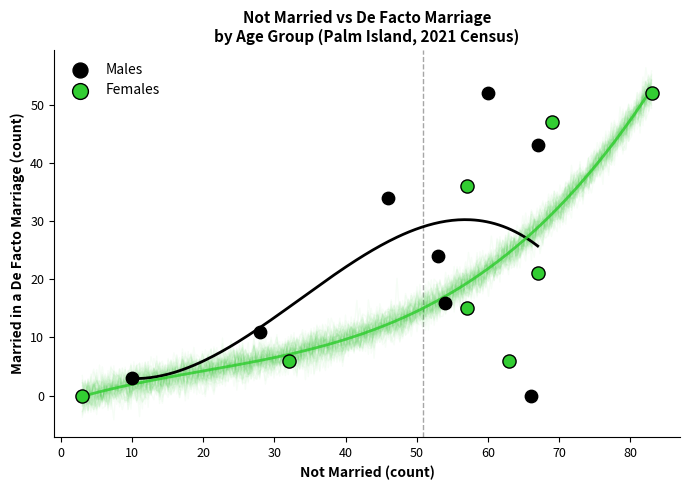

What are all the series names shown in the legend?

Males, Females